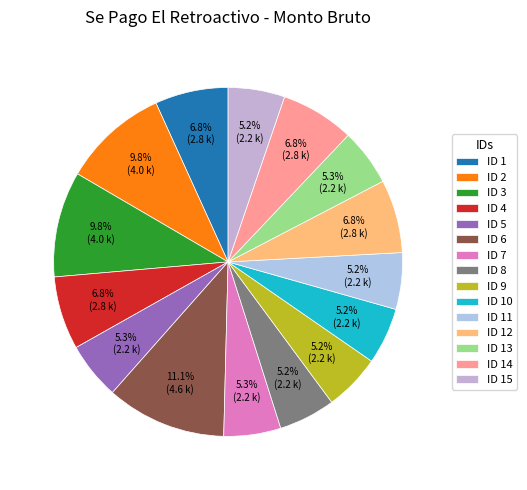

To the nearest percent, what is the difference between the largest and smallest slice percentages?

6%